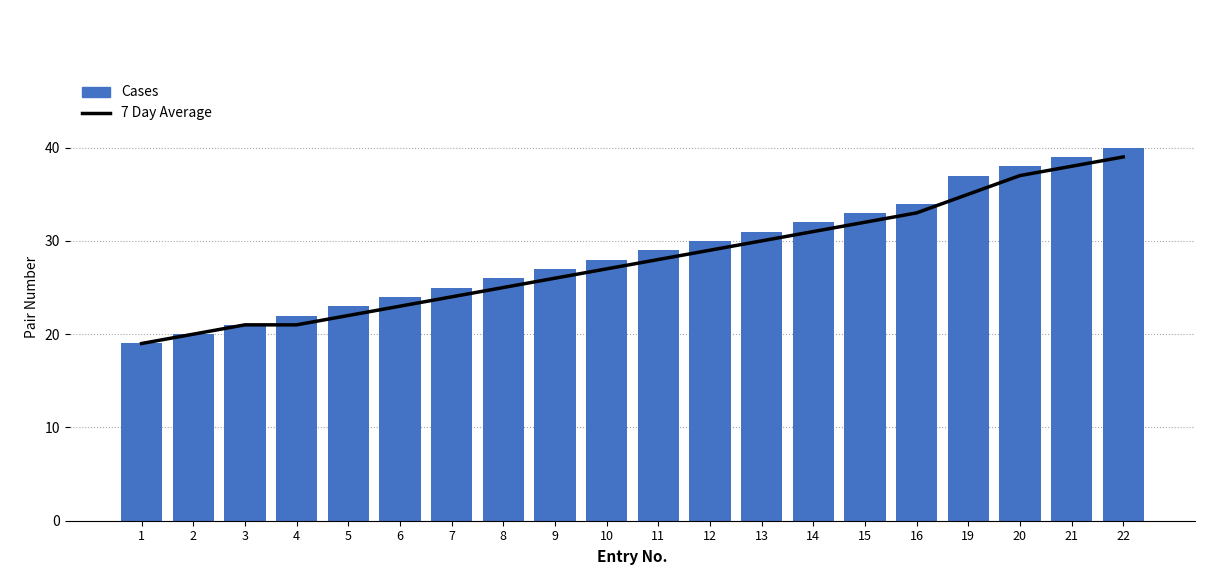

Reading right to left, extract all data points from this chart.

7 Day Average: 39	38	37	35	33	32	31	30	29	28	27	26	25	24	23	22	21	21	20	19
Cases: 40	39	38	37	34	33	32	31	30	29	28	27	26	25	24	23	22	21	20	19